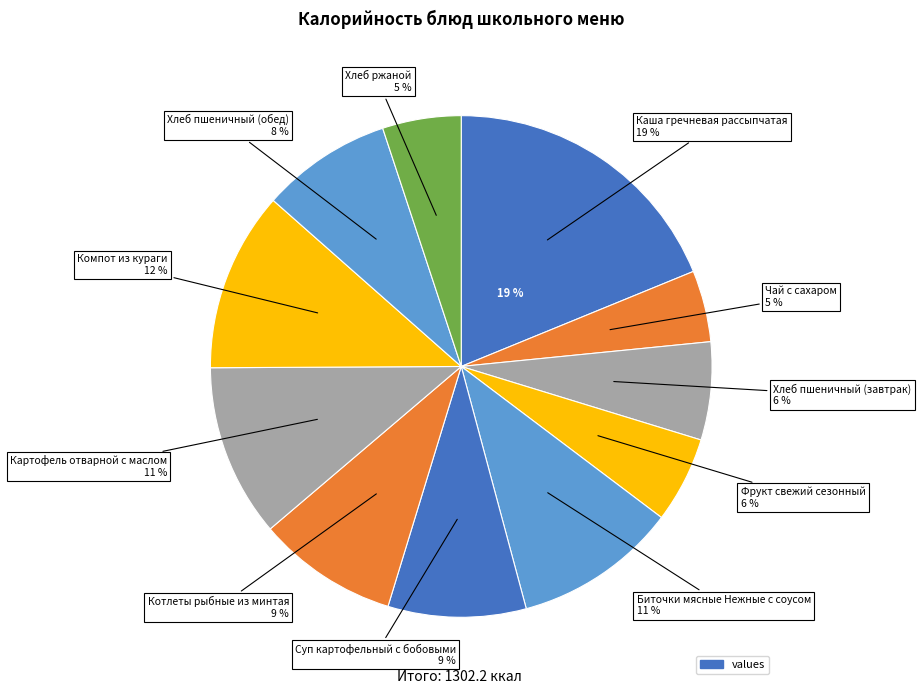

To the nearest percent, what percentage of the pie is Биточки мясные Нежные с соусом?

11%